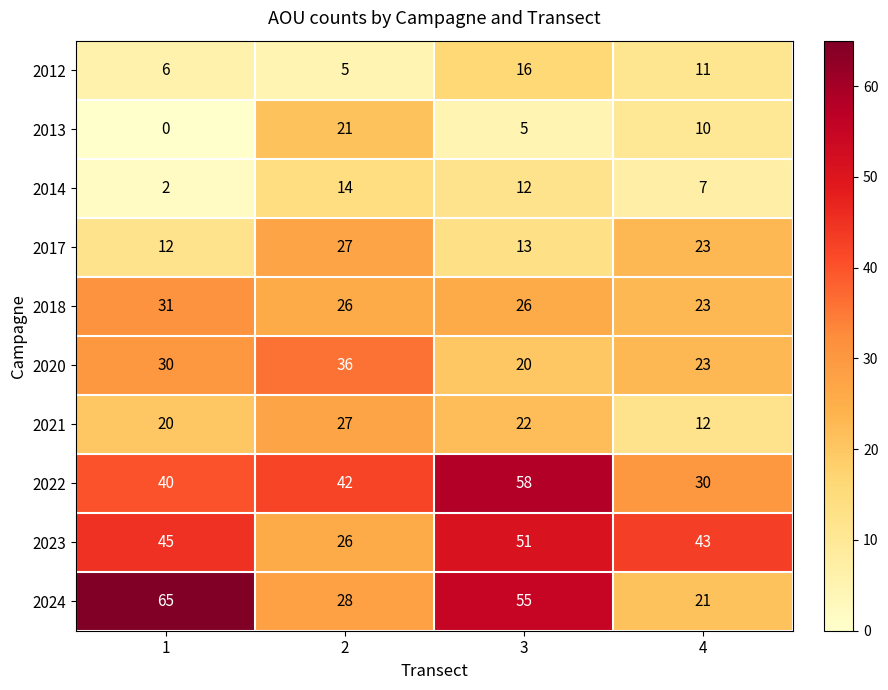

Is the value of 2021 at 3 greater than the value of 2014 at 4?

Yes